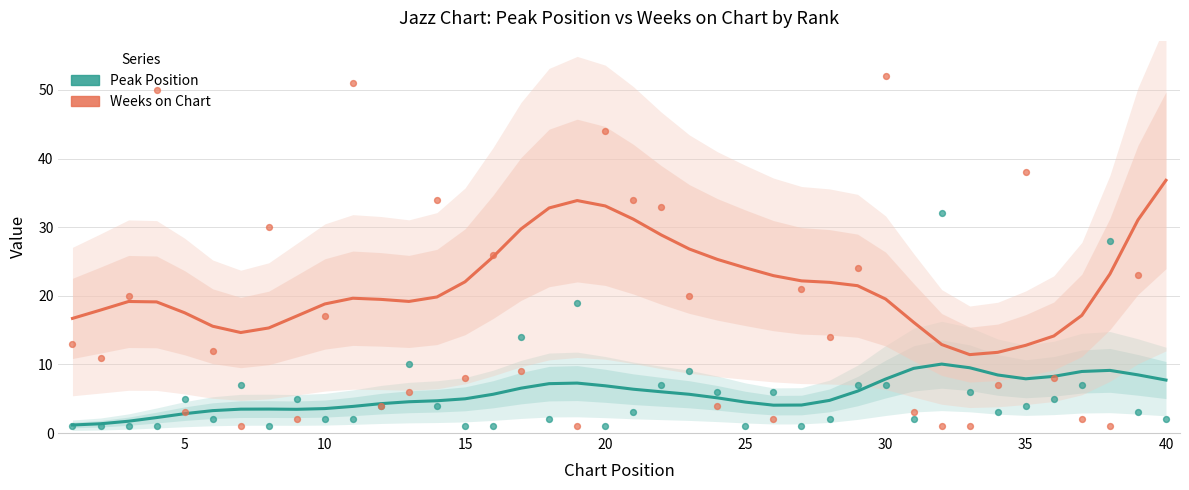

Which series has the widest spread of Y values?

Weeks on Chart